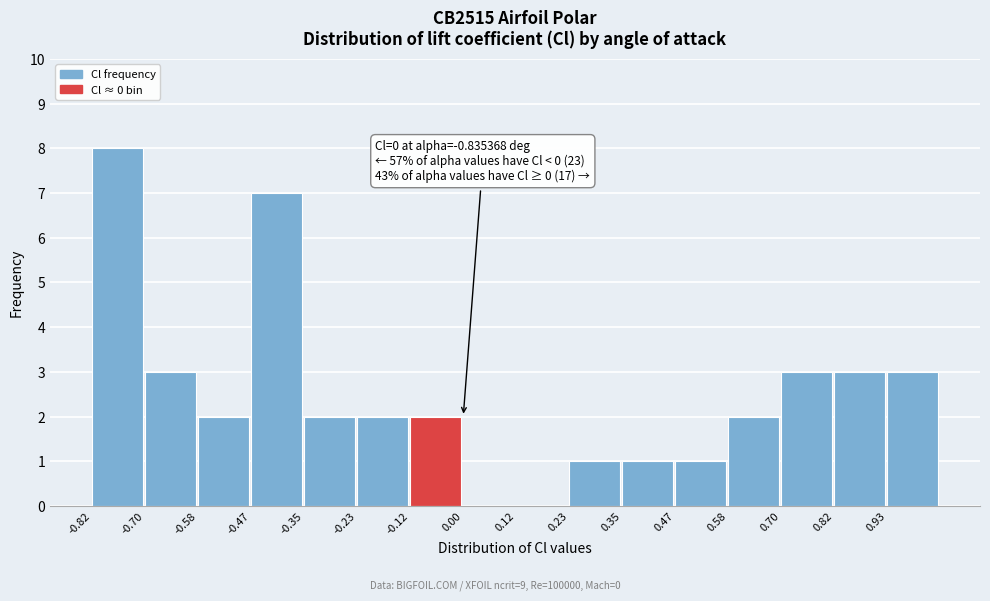

Which range on the x-axis has the tallest bar?

-0.82 to -0.70